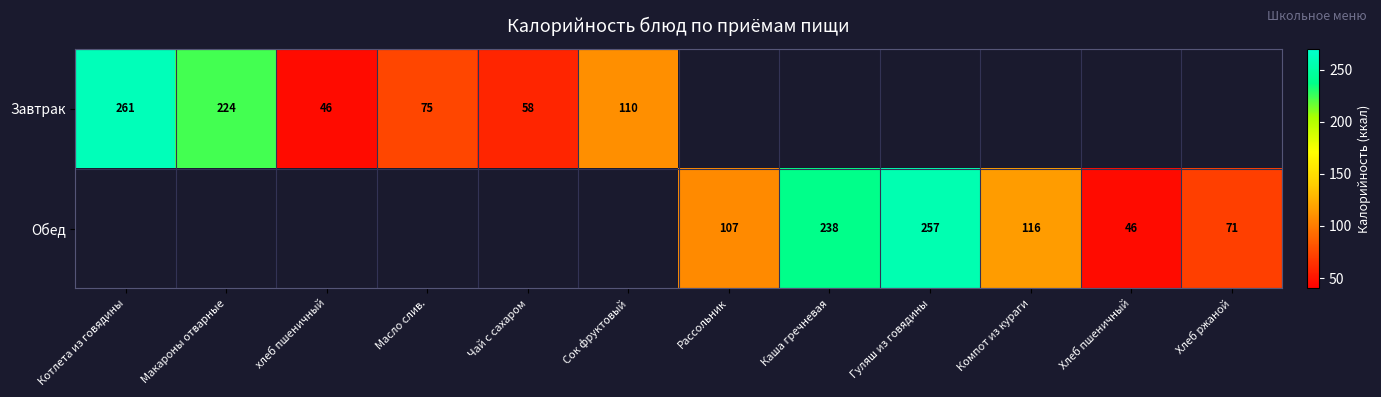

Is it true that Обед equals 349.3 at Гуляш из говядины?

False